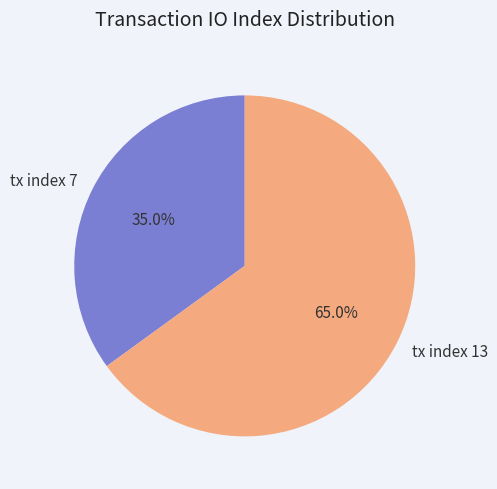

Count the number of slices in the pie.

2